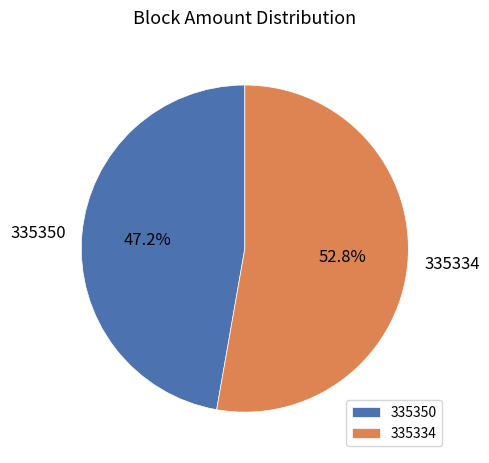

How many segments does this pie chart have?

2